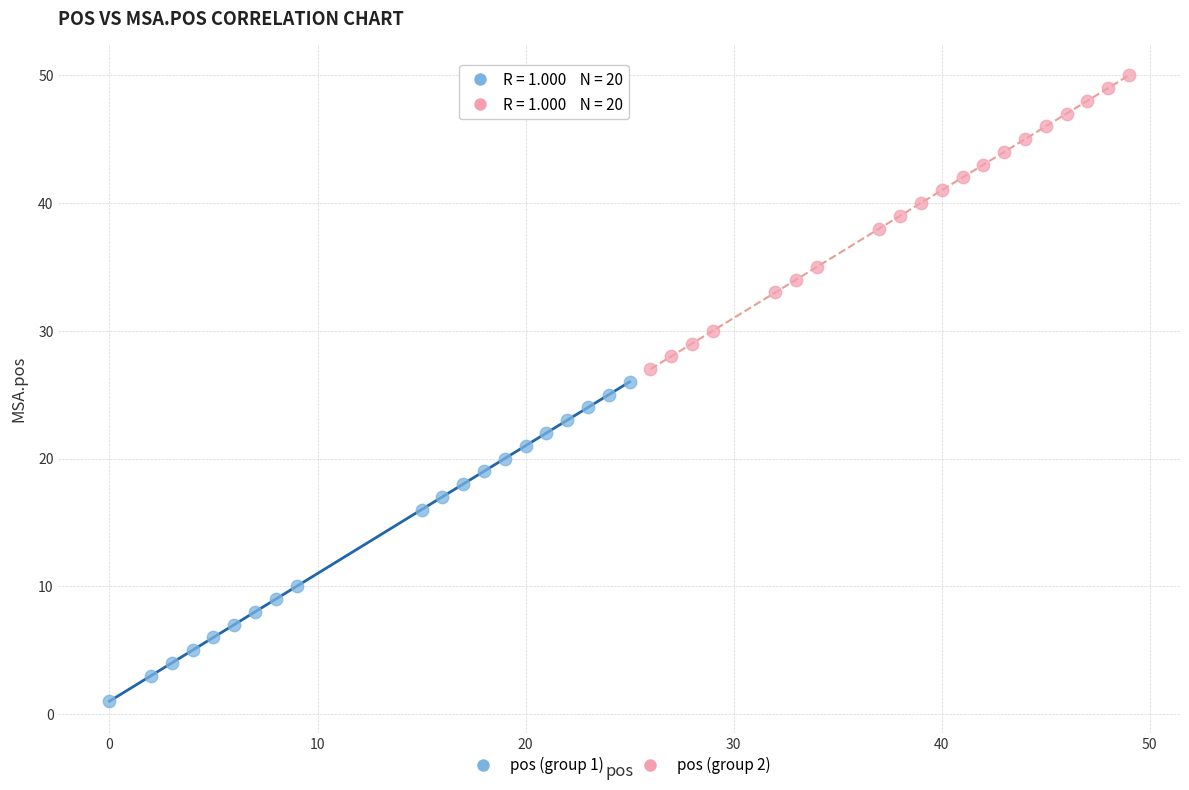

Which series reaches the minimum Y coordinate?

pos (group 1)